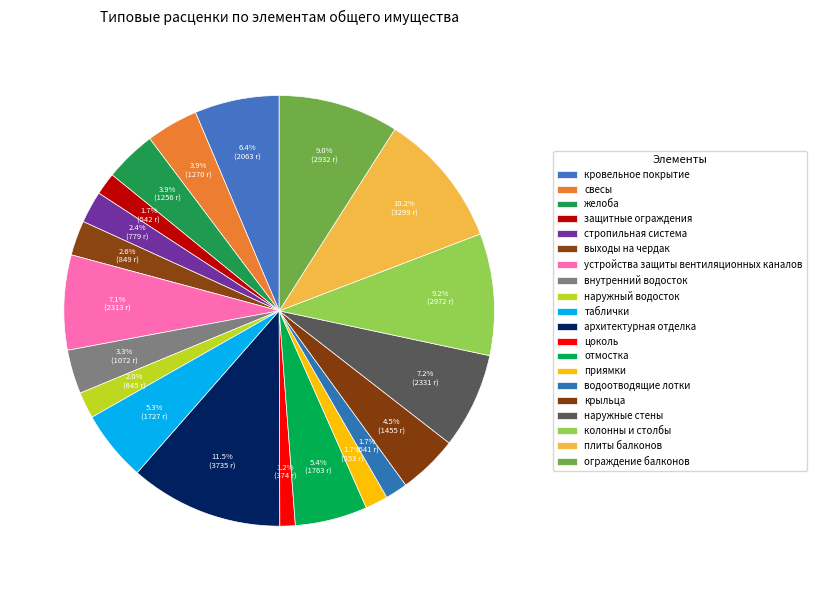

Is there any slice that represents more than half of the pie?

No